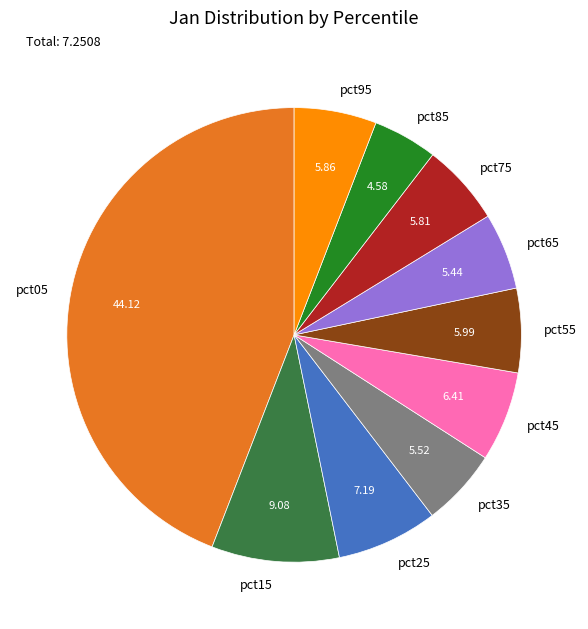

Is pct35 the majority of the pie?

No